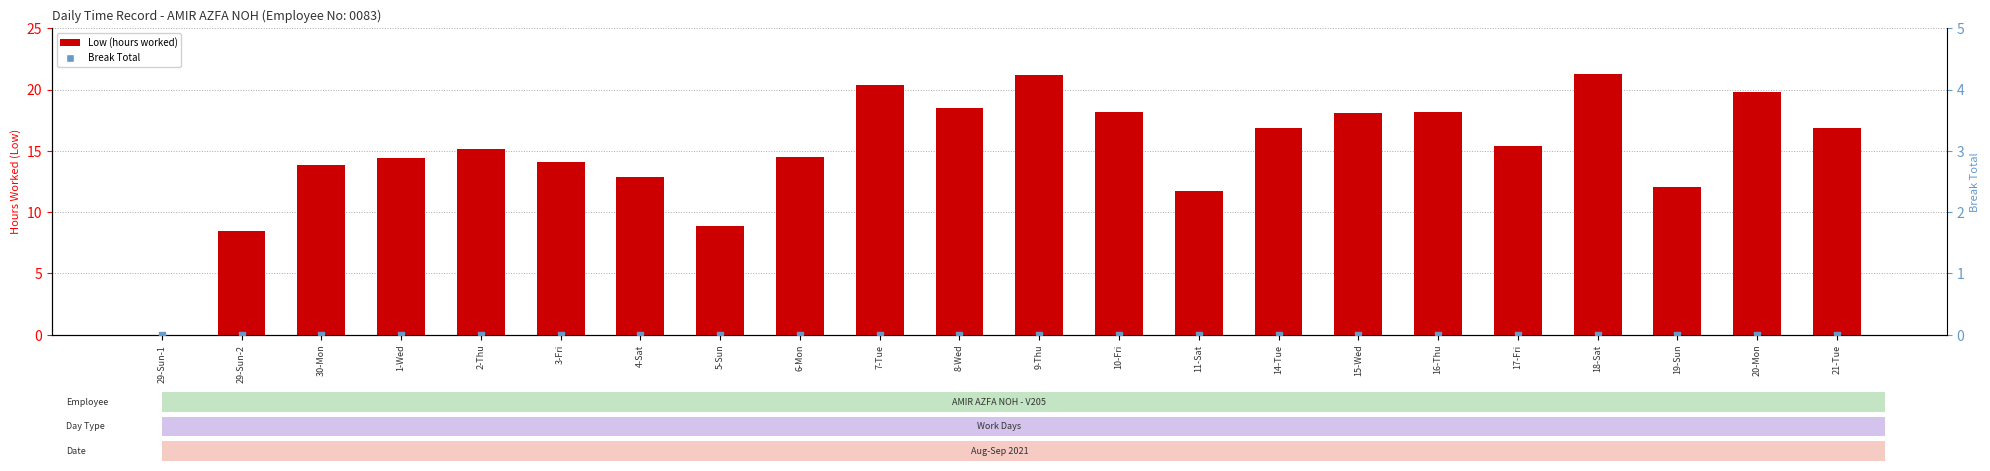

Is the value of Break Total at 30-Mon greater than the value of Low (hours worked) at 29-Sun-1?

No